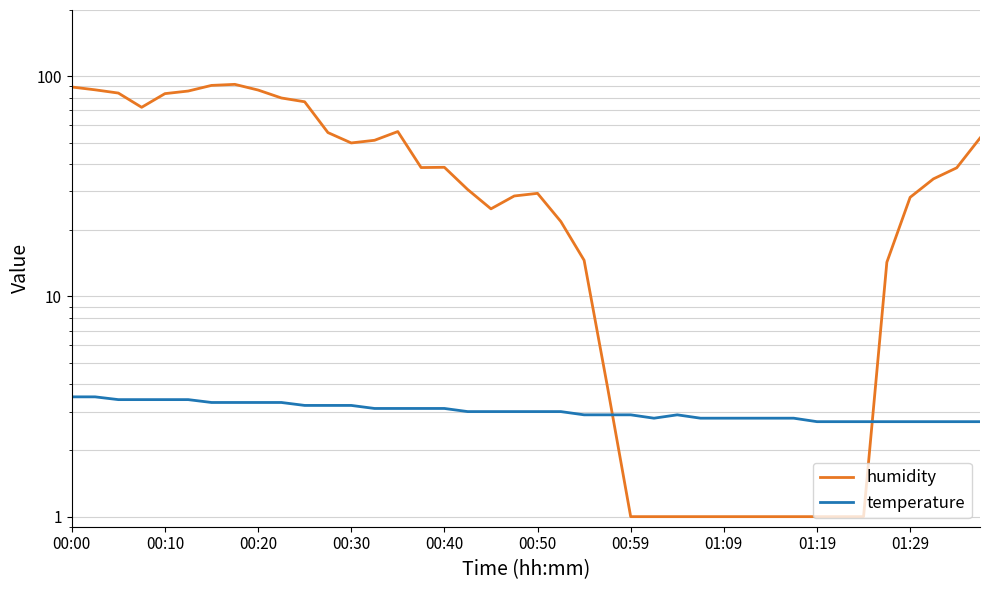

Which has a higher value, 37 or 22?

37